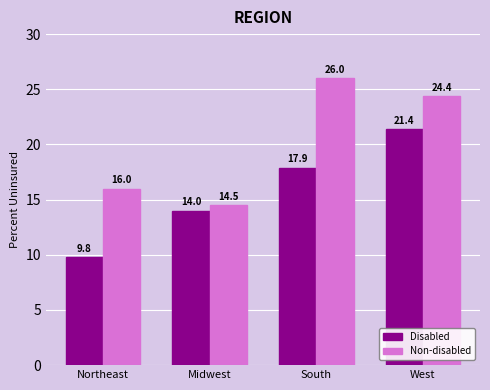

What is the difference between the highest and lowest values at South?

8.1